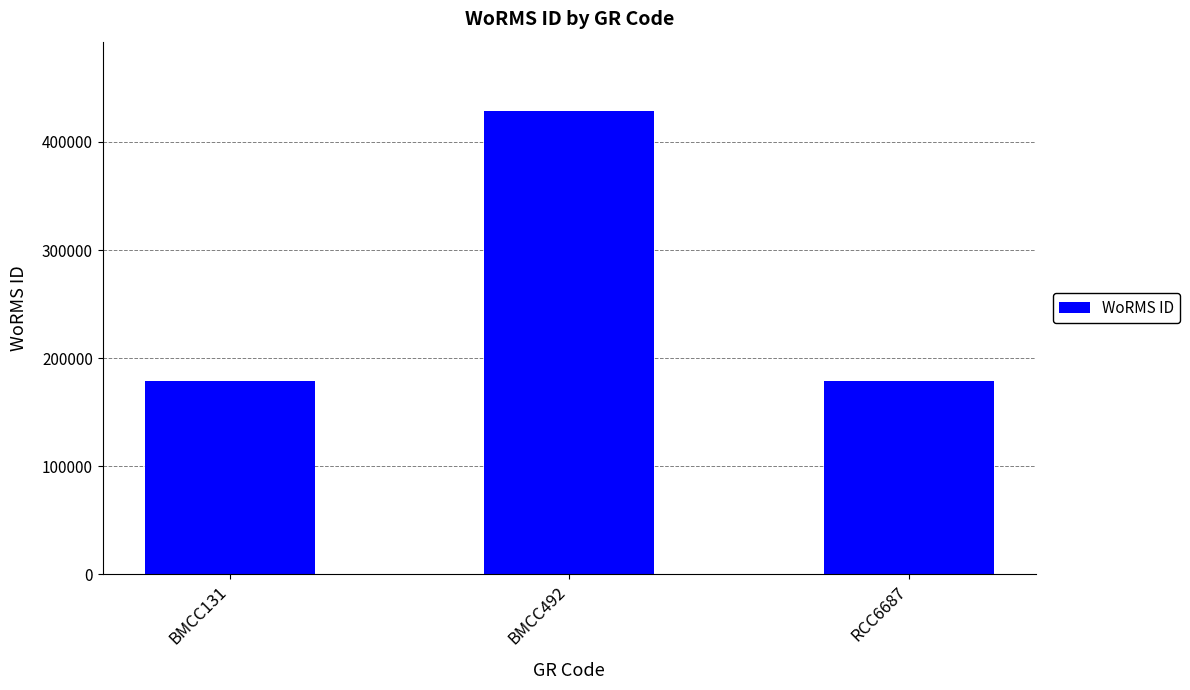

The value at BMCC131 is 178972. True or false?

True